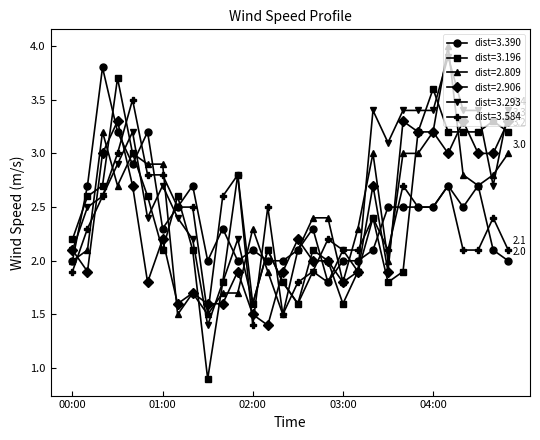

True or false: dist=3.584 and dist=2.906 intersect in this chart.

True